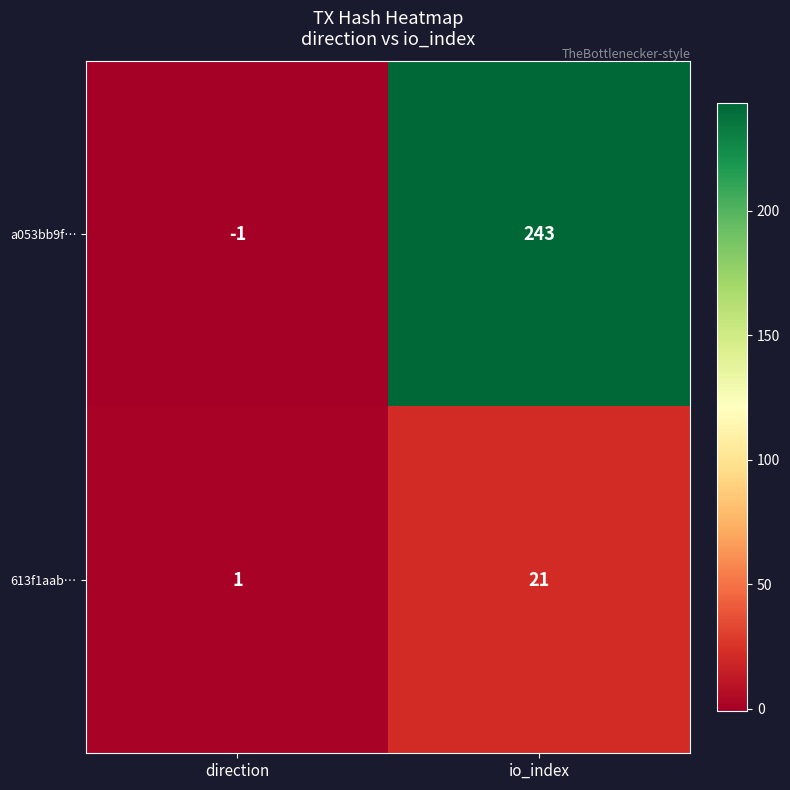

Reading left to right, list all the values displayed in this chart.

a053bb9f…: -1	243
613f1aab…: 1	21